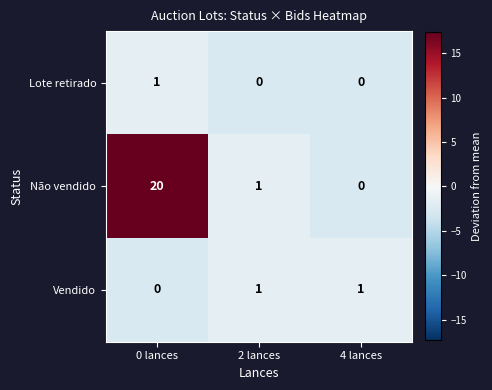

What is the maximum value shown in the chart?

20